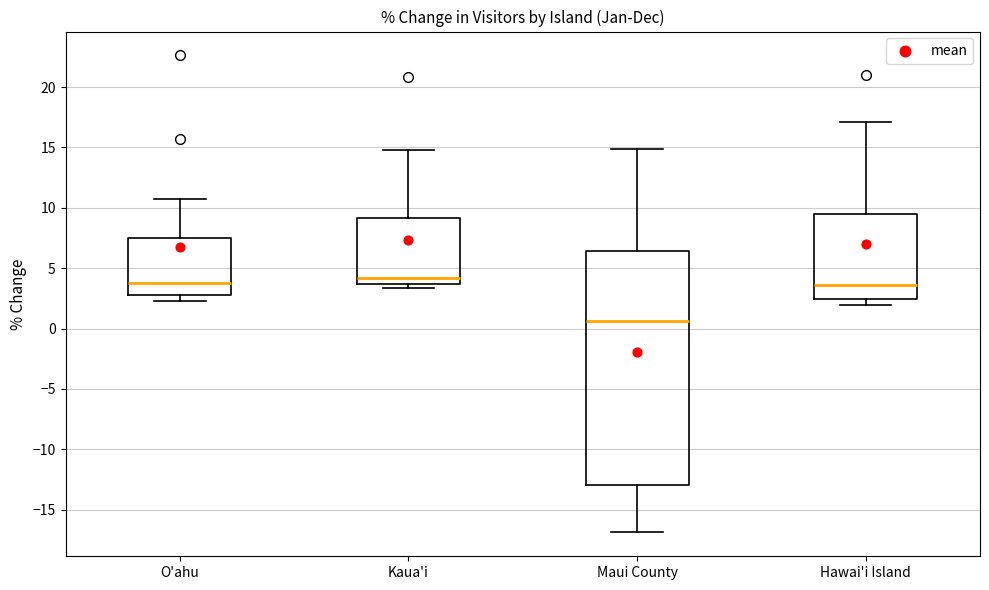

Which box's median line is the lowest?

Maui County